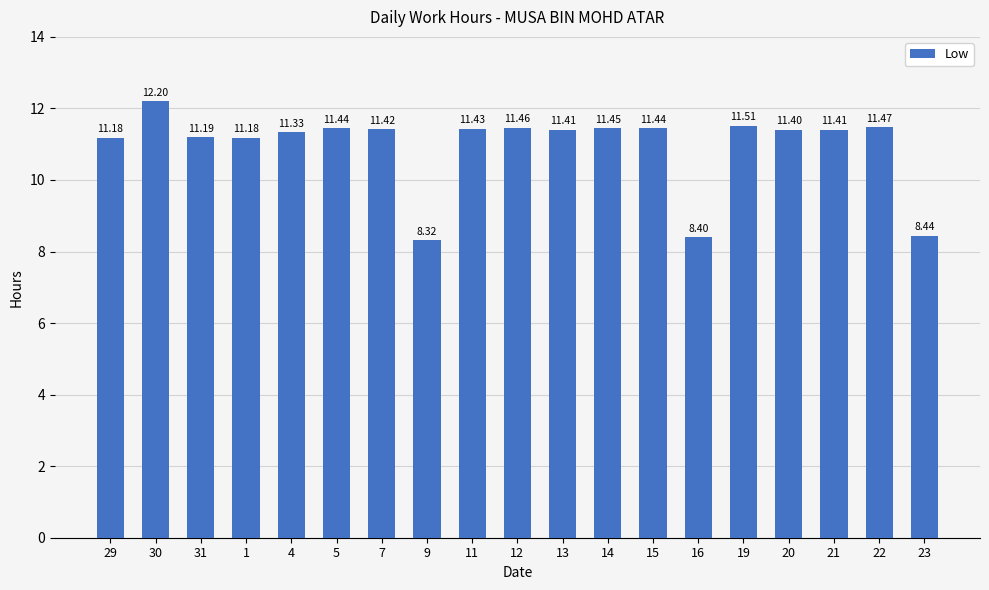

Between 23 and 7, which is larger?

7